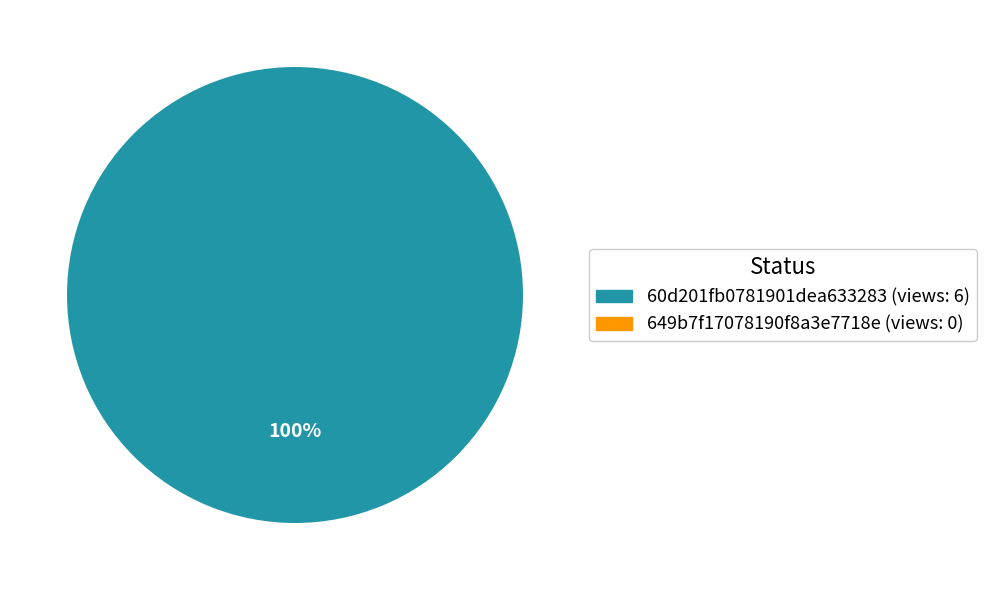

Is there a majority slice in this chart?

Yes